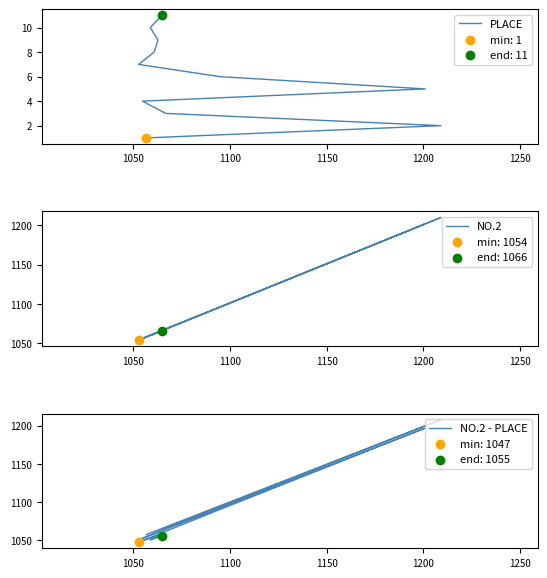

At which category is the sum across all series the highest?

1050